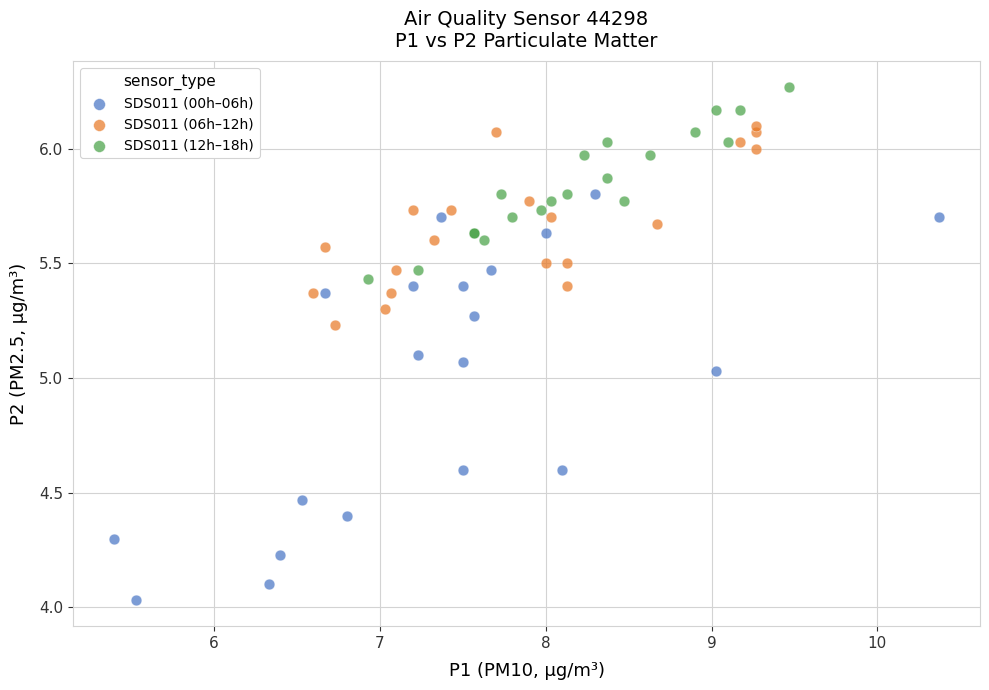

Which series contains the lowest Y value?

SDS011 (00h–06h)